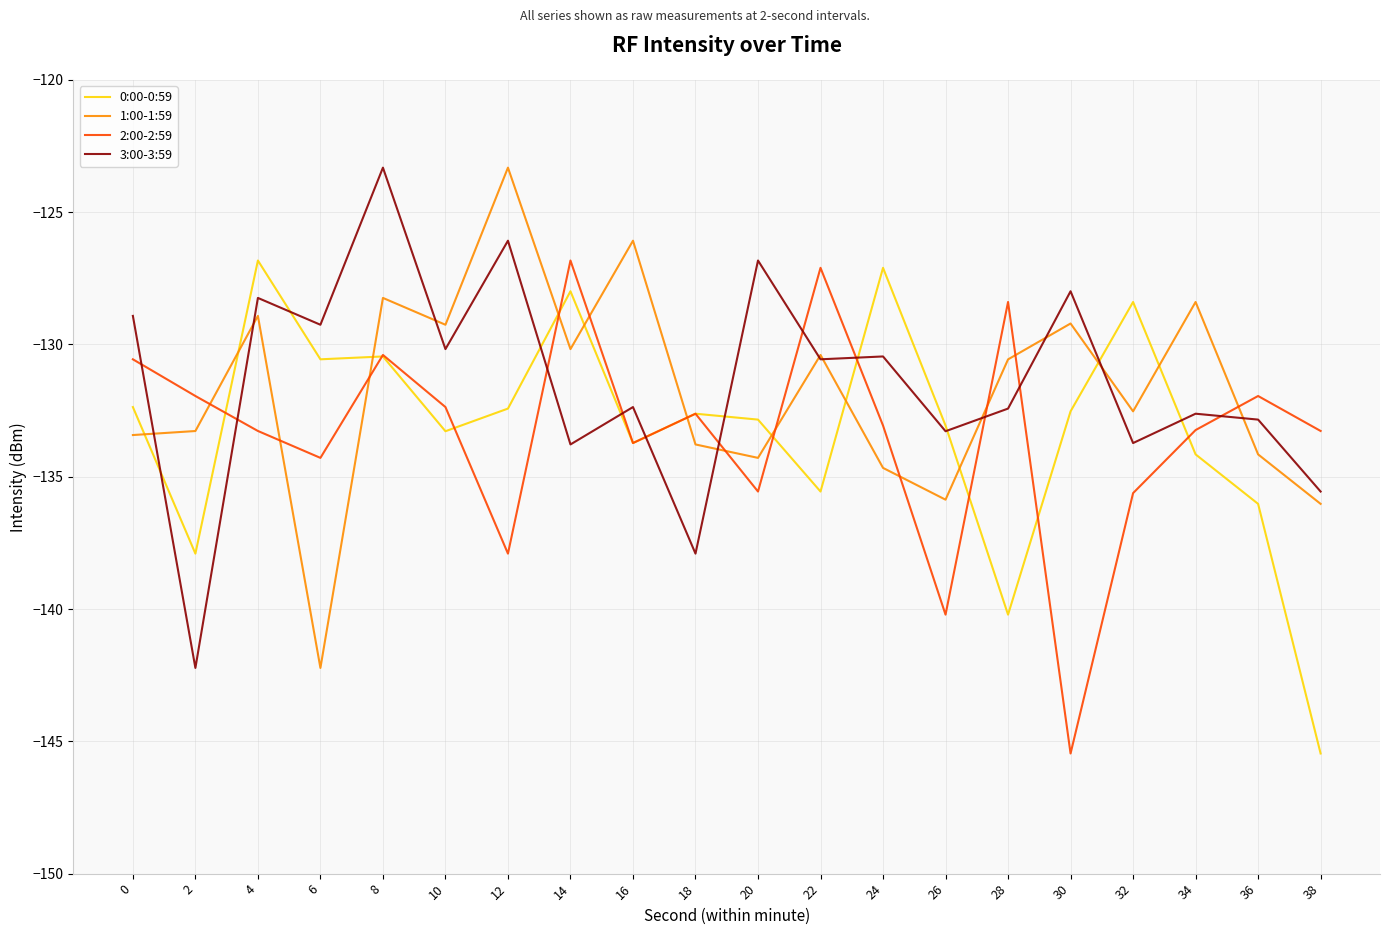

What is the total value across all series at 10?

-525.1